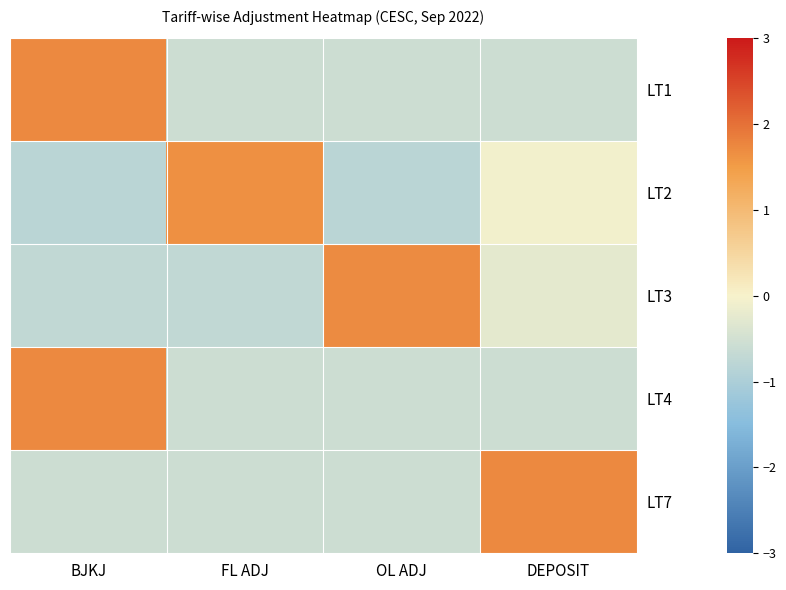

How many distinct data groups are displayed?

5